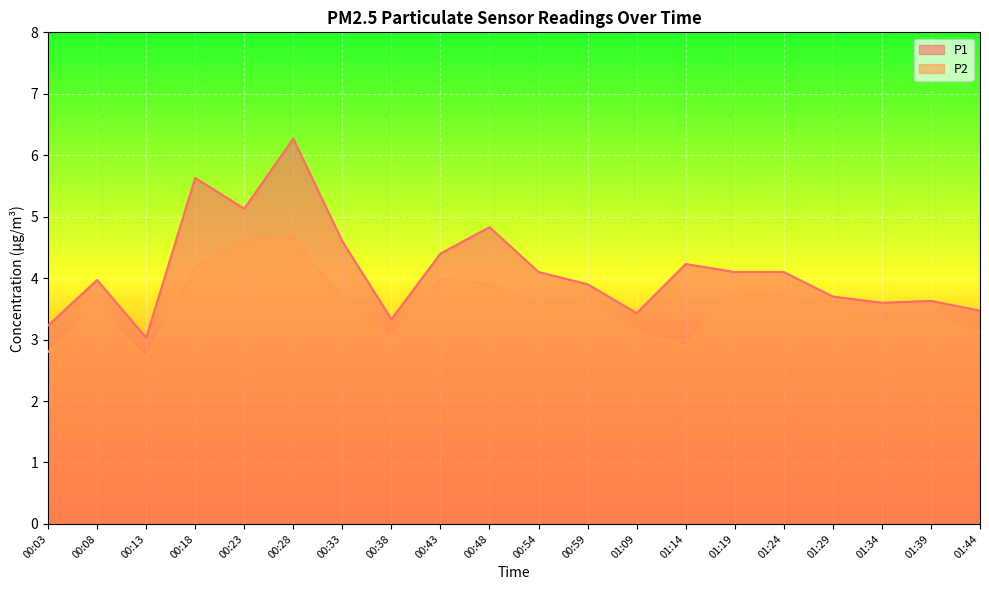

At which category does P1 reach its first local valley?

00:13